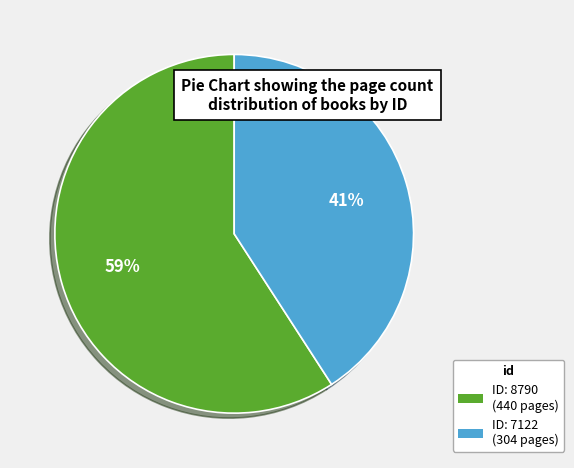

Is there any slice that represents more than half of the pie?

Yes